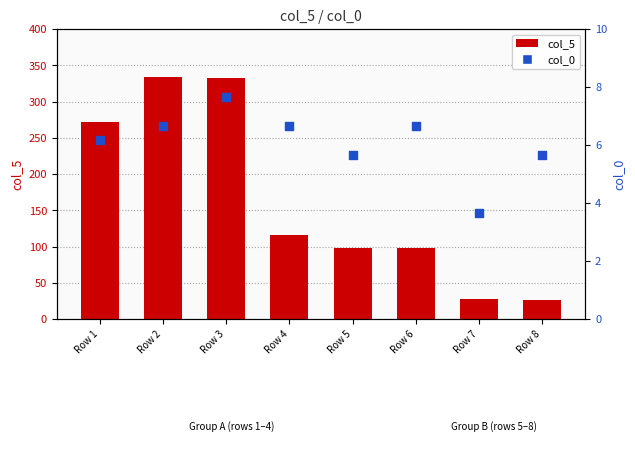

At how many categories does at least one series exceed 89?

6